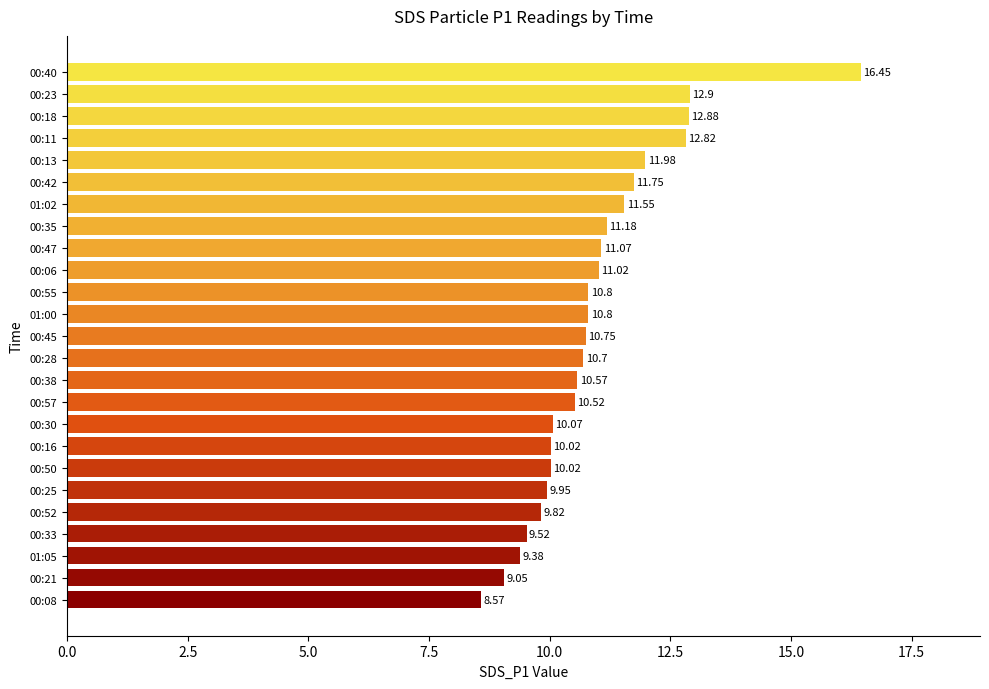

Approximately how many times larger is the value at 00:50 compared to 00:40?

0.6